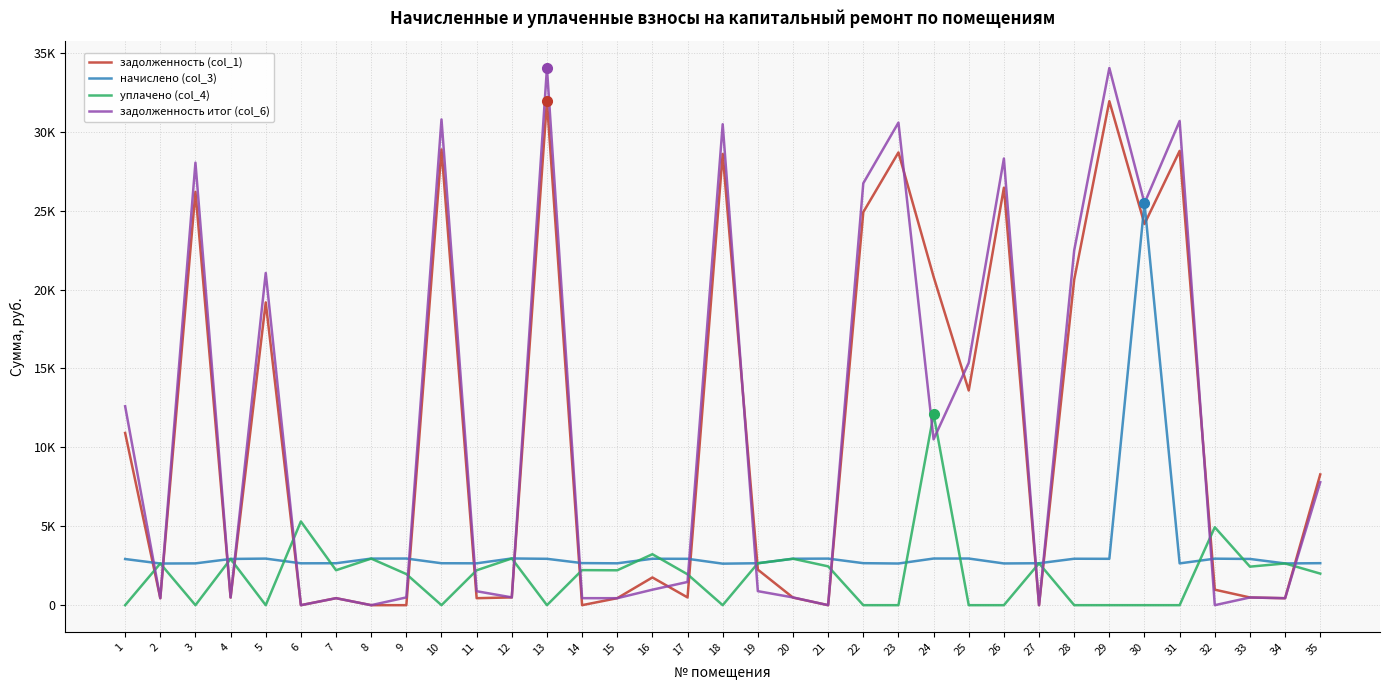

Is it true that задолженность (col_1) equals 3395.1 at 1?

False